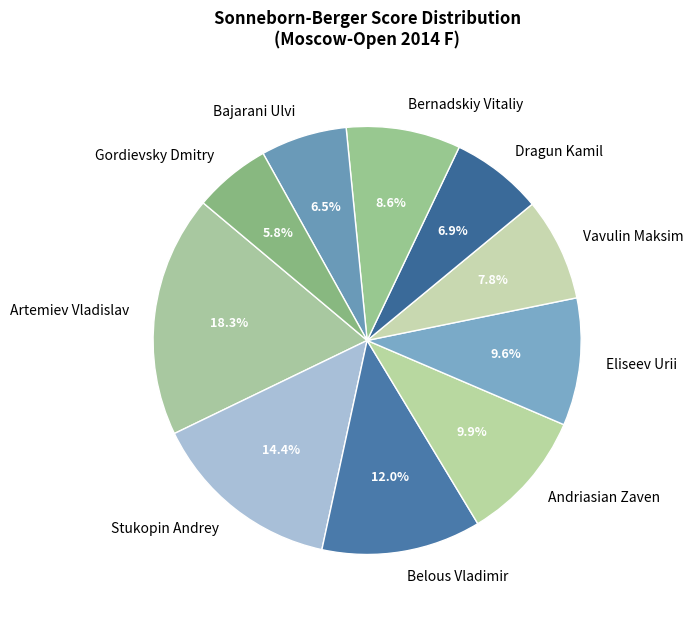

What is the smallest slice in the pie chart?

Gordievsky Dmitry